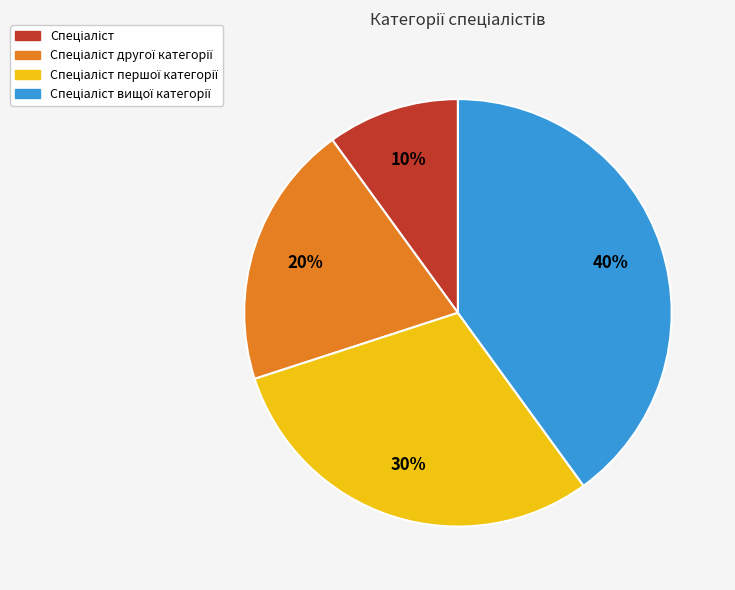

To the nearest percent, what is the average slice percentage?

25%